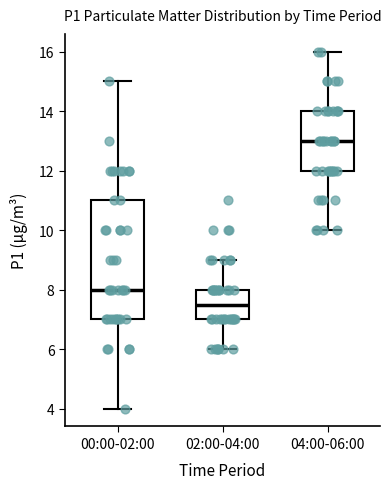

Reading left to right, transcribe this box plot: for each box, give where its median line is, the range the box spans, and where its two whiskers end, as read against the y-axis. The values are not printed on the chart, so give them approximately, as read against the axis.

00:00-02:00: median 8.0, box 7.0 to 11.0, whiskers 4.0 to 15.0
02:00-04:00: median 7.6, box 7.0 to 8.0, whiskers 6.0 to 9.0
04:00-06:00: median 13.0, box 12.0 to 14.0, whiskers 10.0 to 16.0